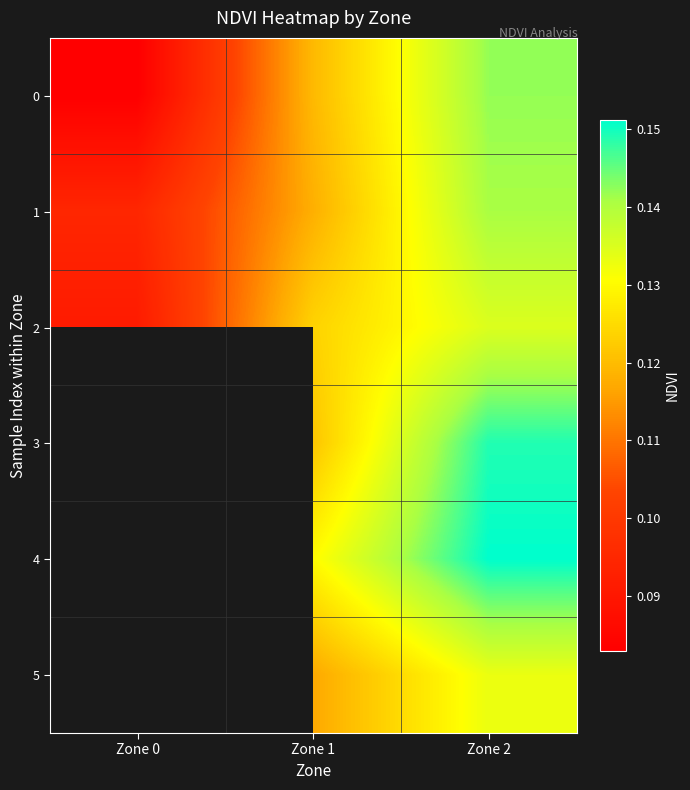

Which series has the largest total across all categories?

1